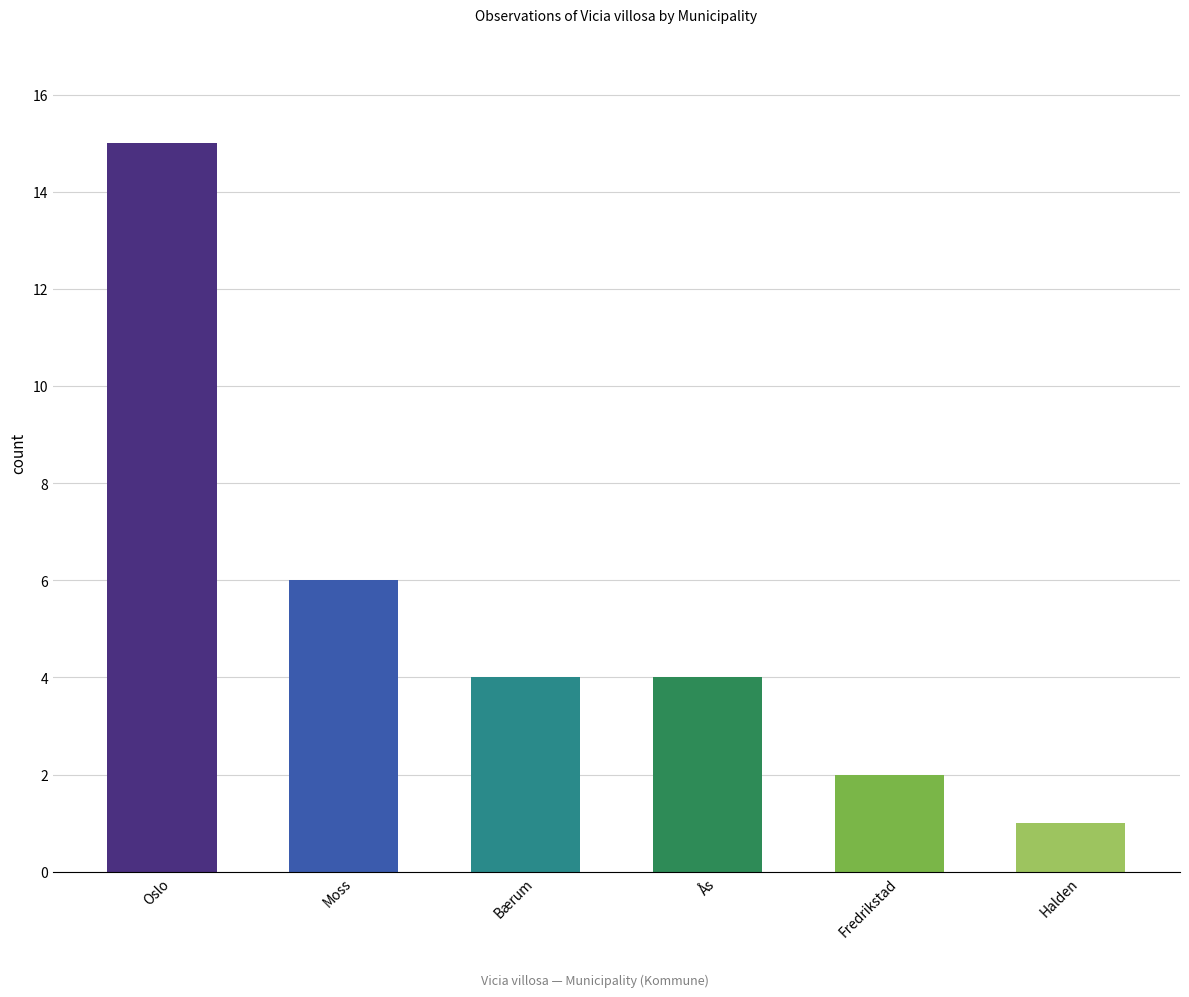

True or false: the data shows 3 at Fredrikstad.

False